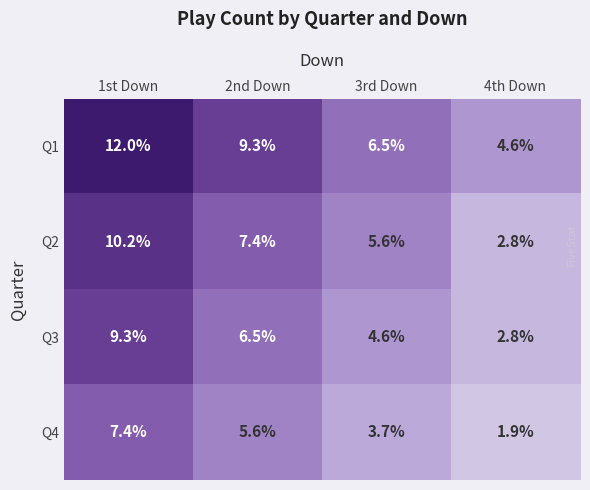

Where does the Q1 series first go above 9?

1st Down